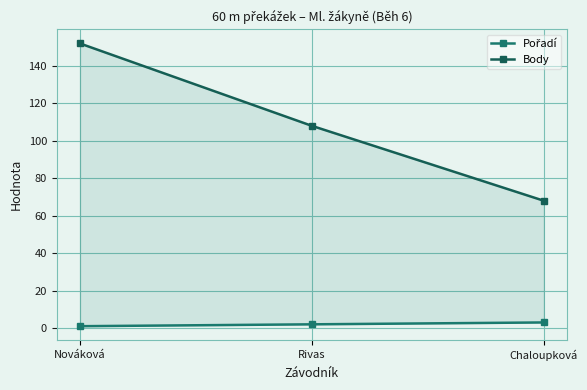

What is the maximum value shown in the chart?

152